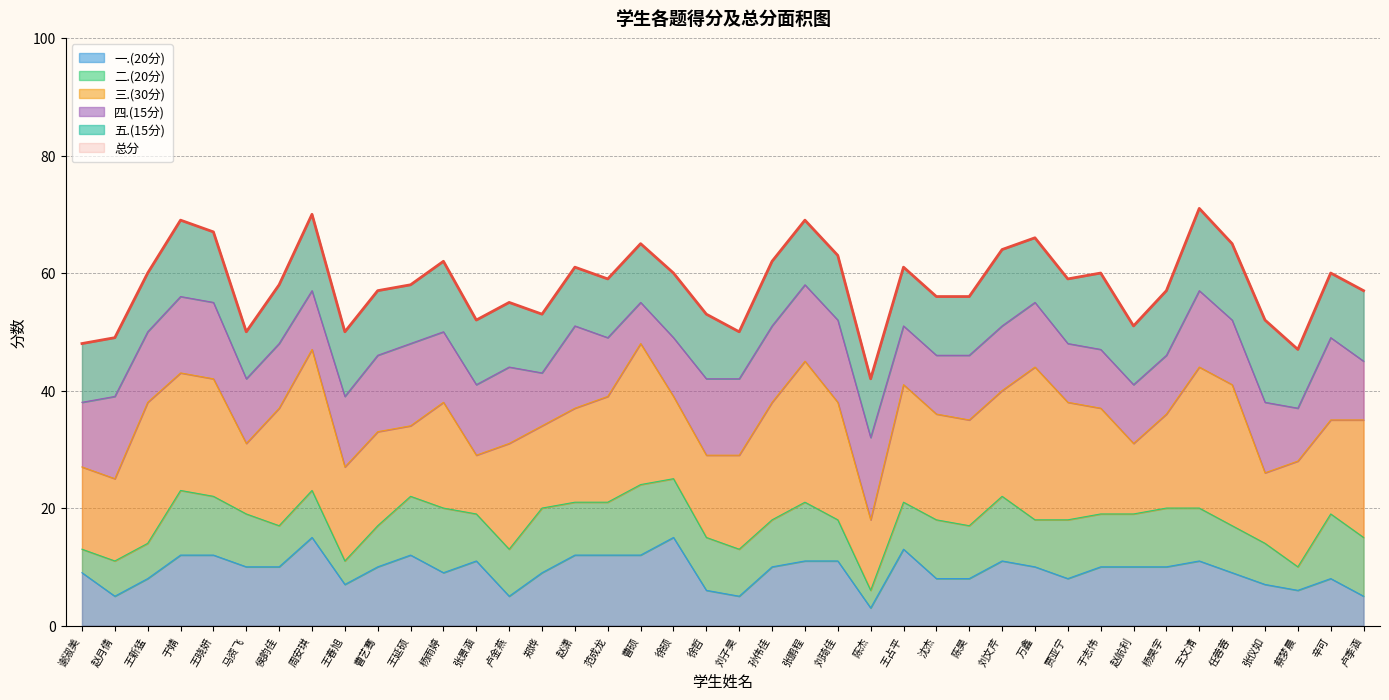

True or false: 总分 and 一.(20分) intersect in this chart.

False